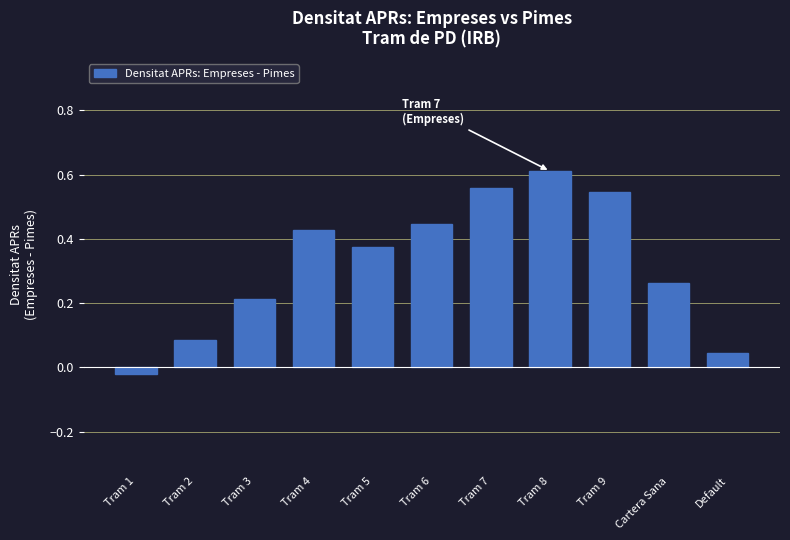

What is the change in value from Tram 2 to Tram 8?

+0.5